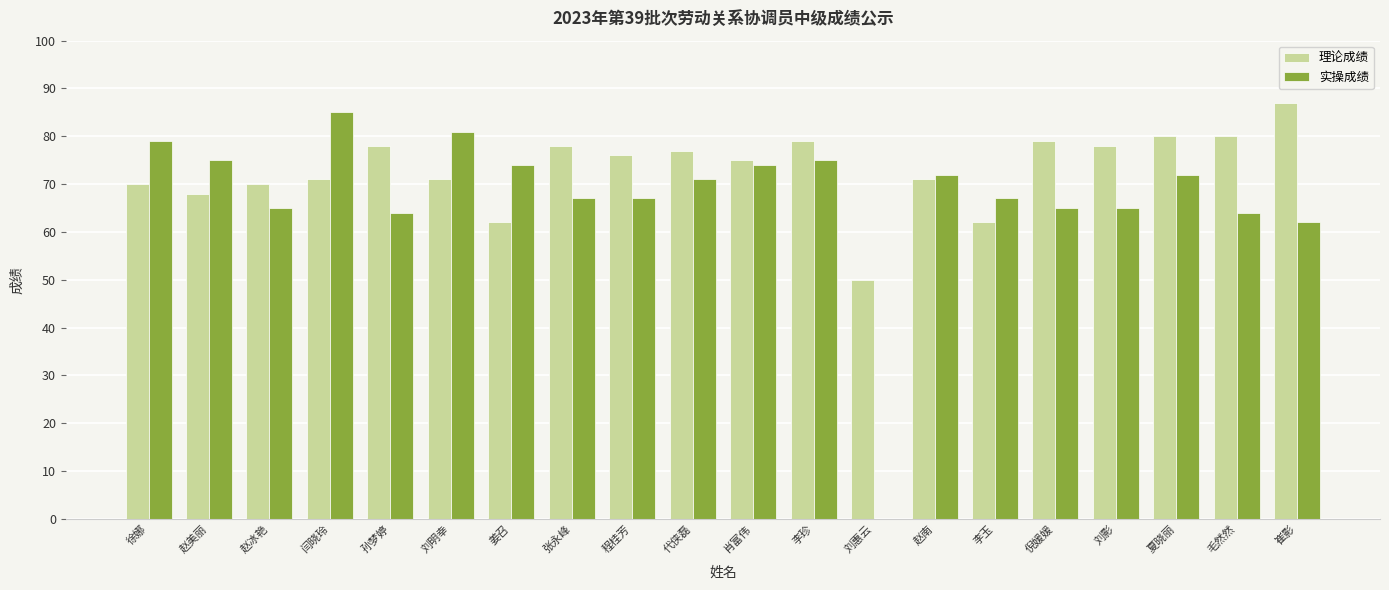

Reading left to right, what are all the values shown in this chart?

理论成绩: 徐娜=70	赵美丽=68	赵冰艳=70	闫晓玲=71	孙梦婷=78	刘明幸=71	姜召=62	张永峰=78	程桂芳=76	代侠磊=77	肖富伟=75	李珍=79	刘惠云=50	赵南=71	李玉=62	倪媛媛=79	刘影=78	夏晓丽=80	毛然然=80	崔影=87
实操成绩: 徐娜=79	赵美丽=75	赵冰艳=65	闫晓玲=85	孙梦婷=64	刘明幸=81	姜召=74	张永峰=67	程桂芳=67	代侠磊=71	肖富伟=74	李珍=75	刘惠云=0	赵南=72	李玉=67	倪媛媛=65	刘影=65	夏晓丽=72	毛然然=64	崔影=62